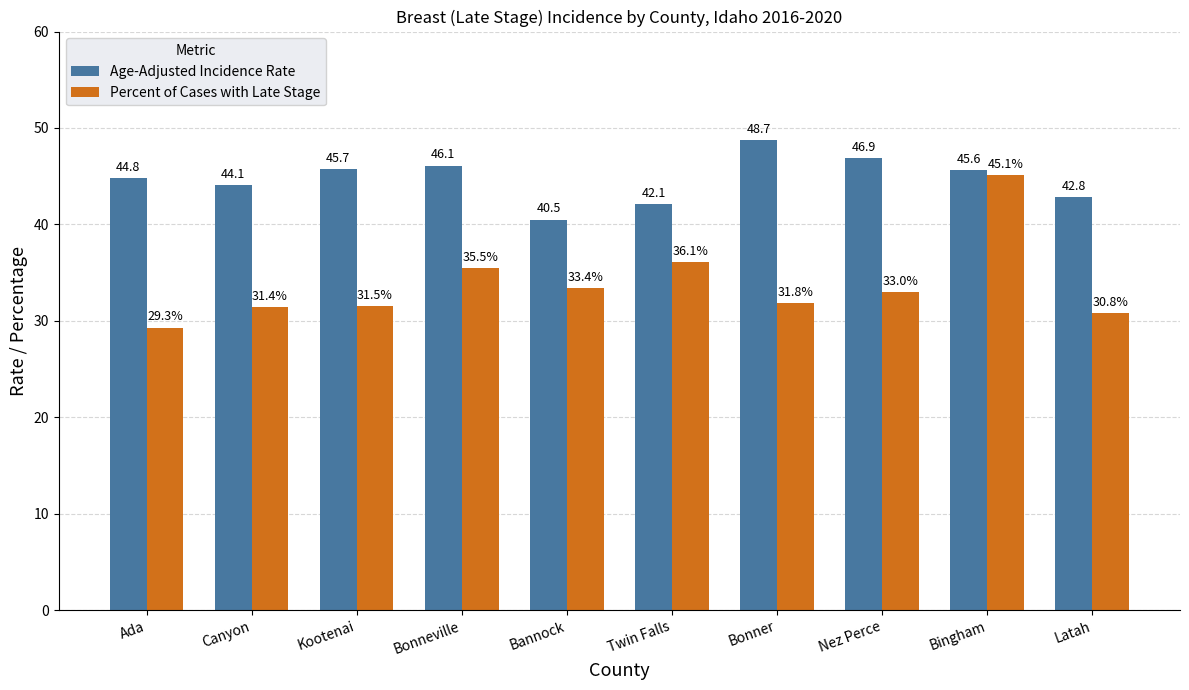

What are all the series names shown in the legend?

Age-Adjusted Incidence Rate, Percent of Cases with Late Stage